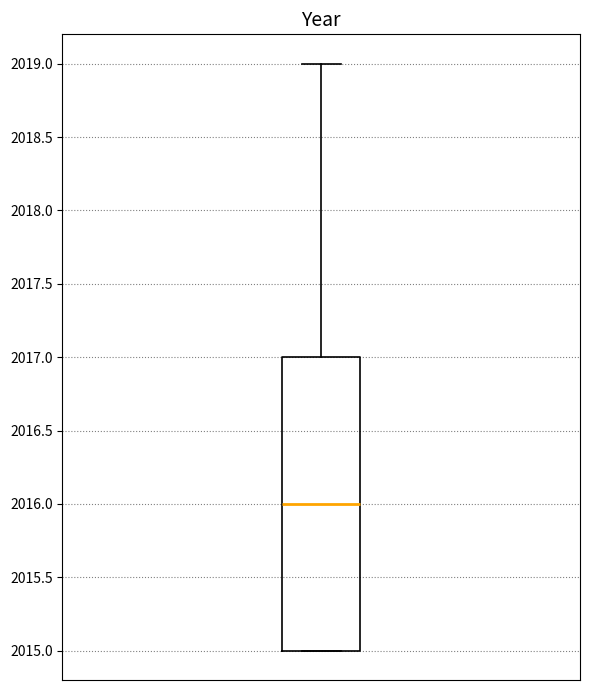

Transcribe this box plot: give where the median line is, the range the box spans, and where the two whiskers end, as read against the y-axis. The values are not printed on the chart, so give them approximately, as read against the axis.

median 2016, box 2015 to 2017, whiskers 2015 to 2019